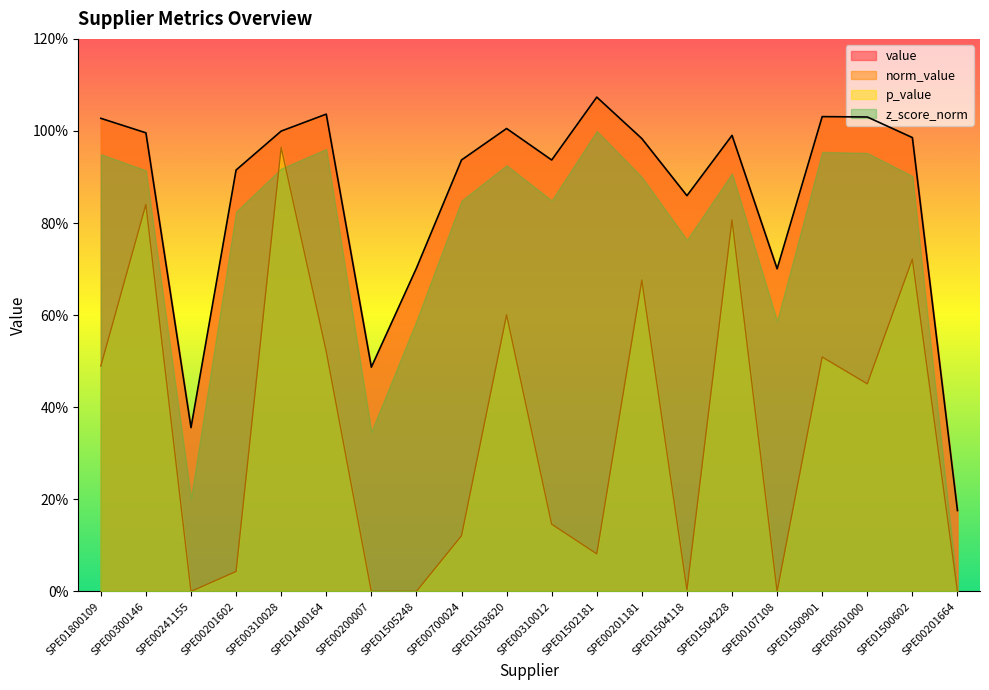

True or false: value has a value of 0.2 at SPE00201664.

False